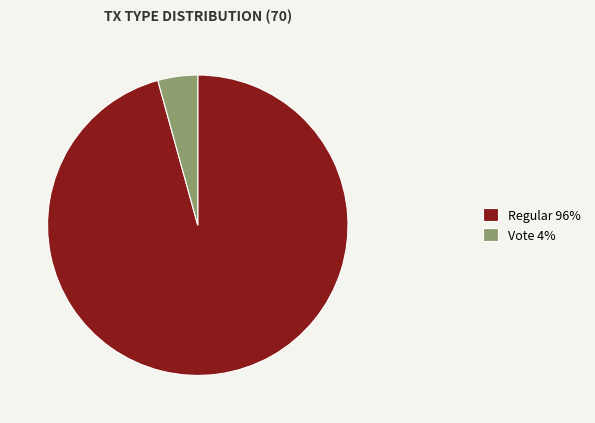

Count the number of slices in the pie.

2